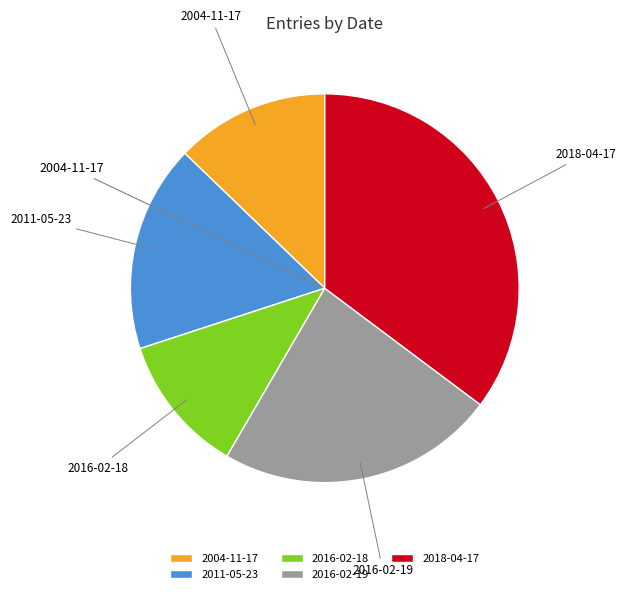

True or false: 2004-11-17 accounts for 1% of the total.

False